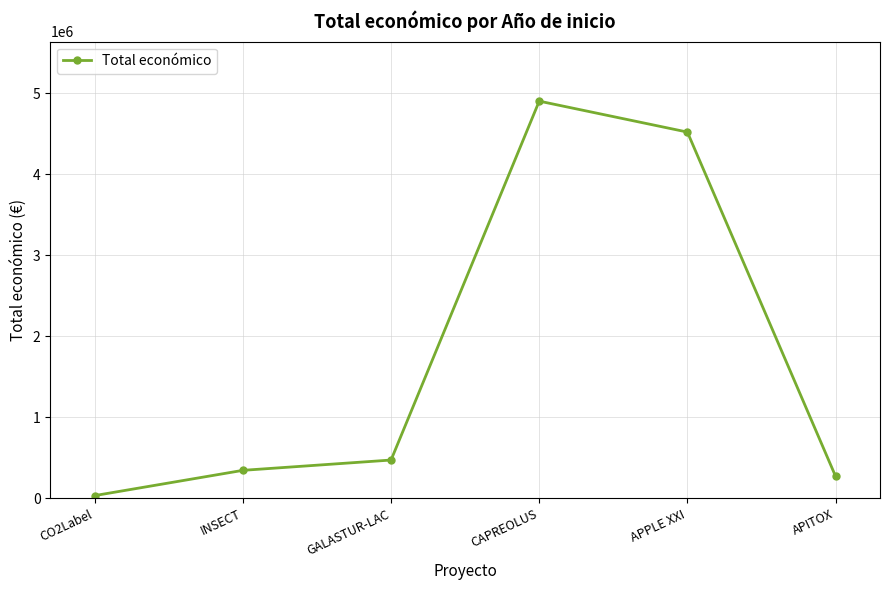

What is the label of the 1st point from the right?

APITOX